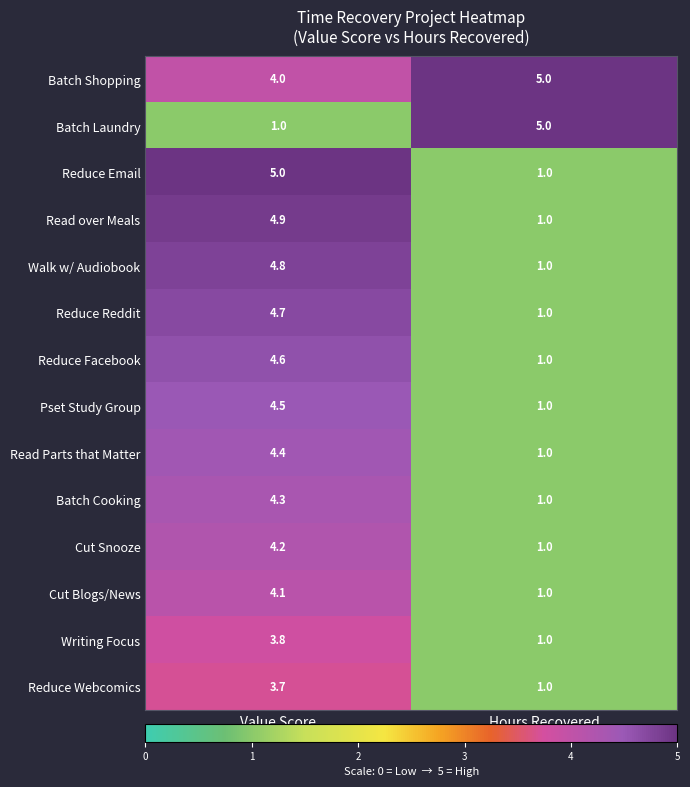

What is the highest value of the Walk w/ Audiobook series?

4.8